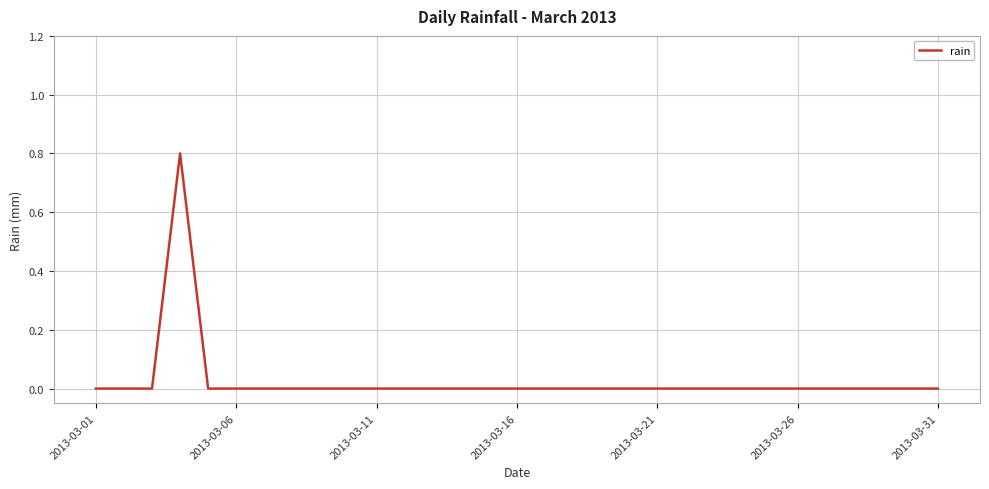

Count the values in the range 0 to 1.

31